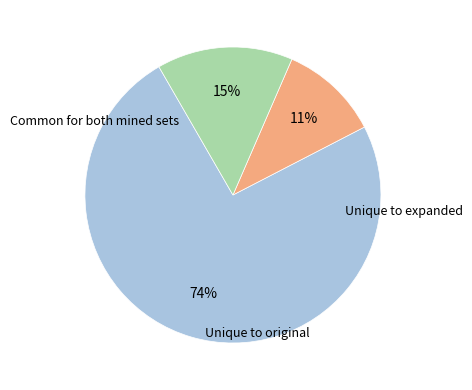

Is there any slice that represents more than half of the pie?

Yes